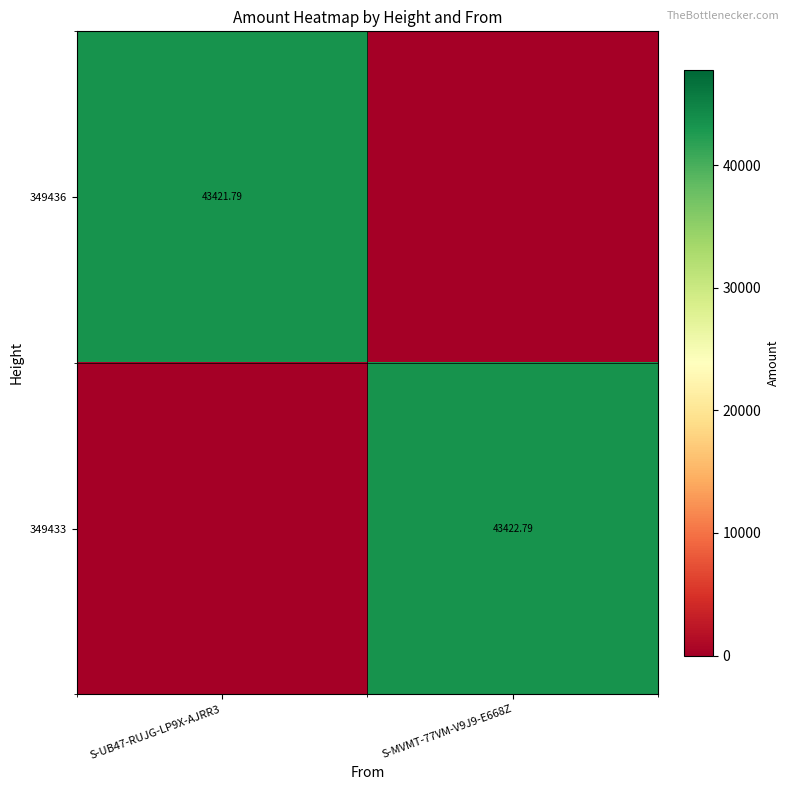

At which category is the sum across all series the highest?

S-MVMT-77VM-V9J9-E668Z